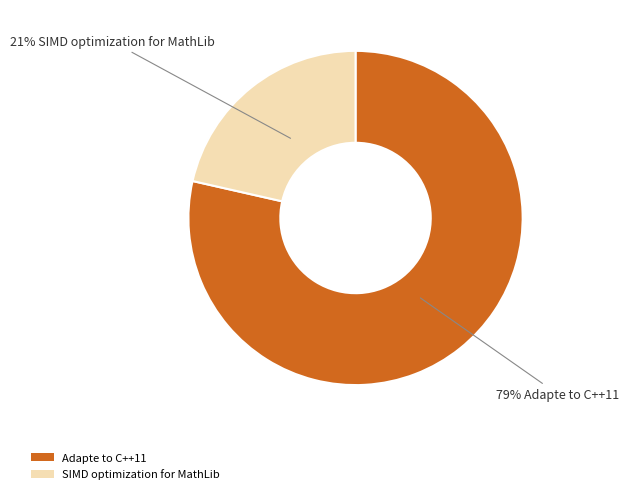

Which slice is the largest?

Adapte to C++11